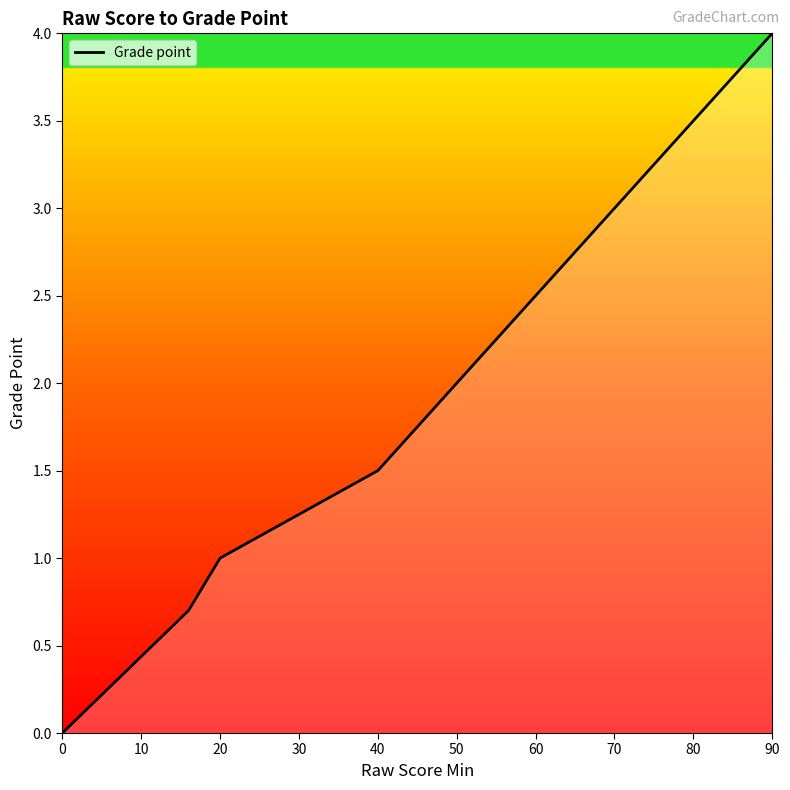

What is the greatest value displayed?

4.0